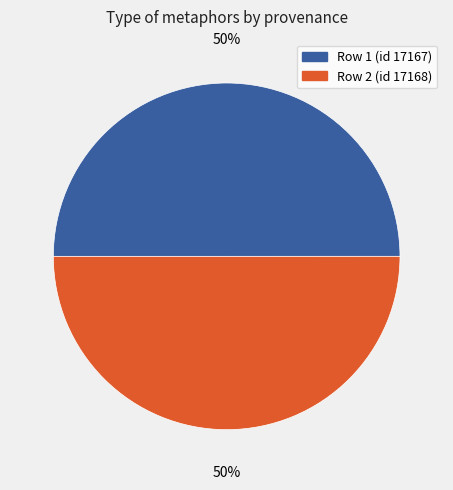

Is it true that Row 2 (id 17168) is 63% of the pie?

False